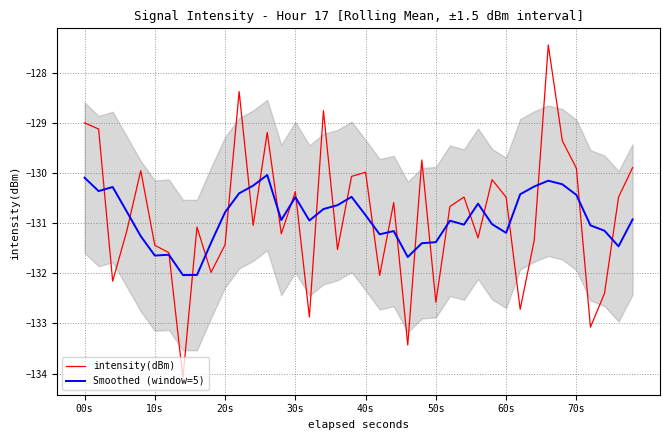

The value of intensity(dBm) at 40s is -37.5. True or false?

False